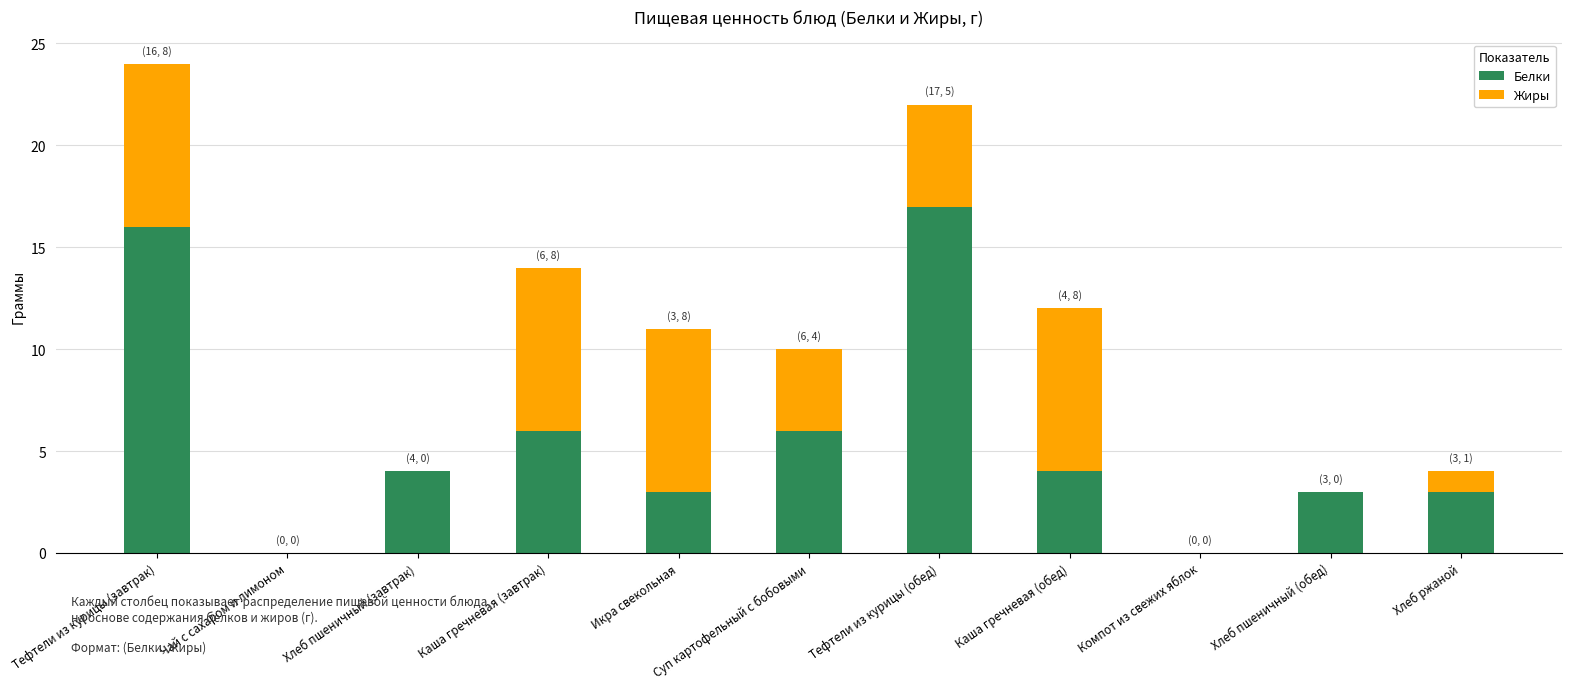

What is the total value across all series at Каша гречневая (завтрак)?

14